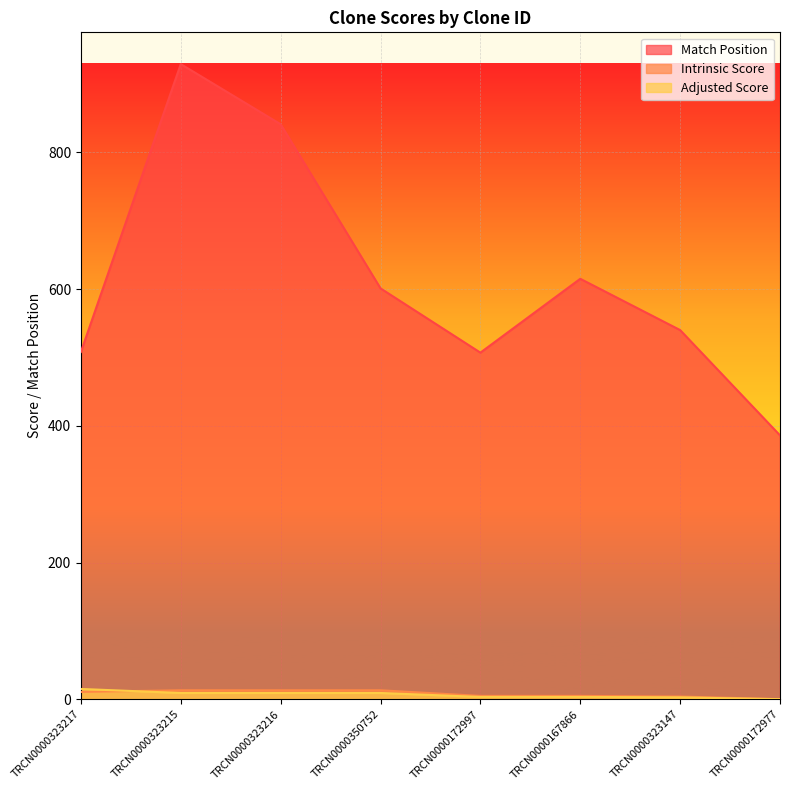

How many lines are shown in the chart?

3